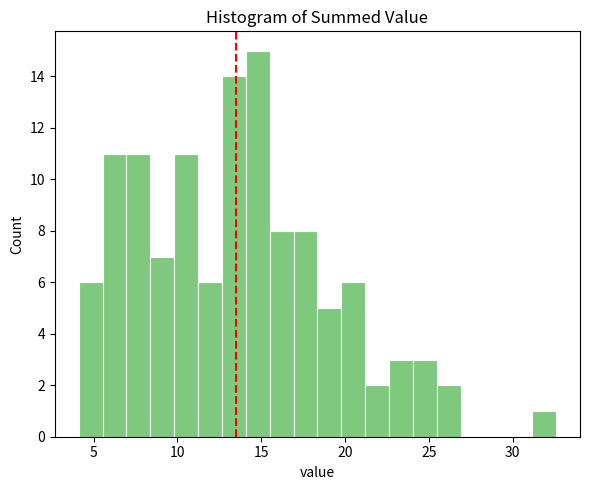

Around what value on the x-axis is the tallest bar? Give the approximate position of its centre, as read against the axis.

15.0